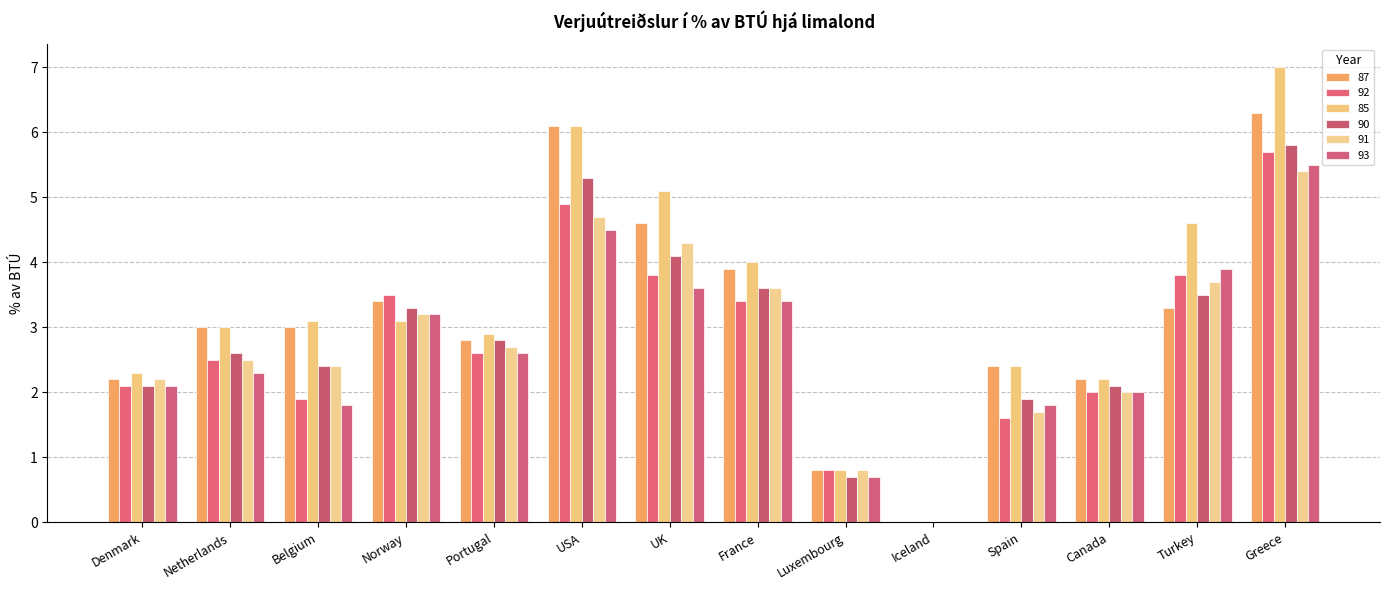

How many groups of bars are there?

14